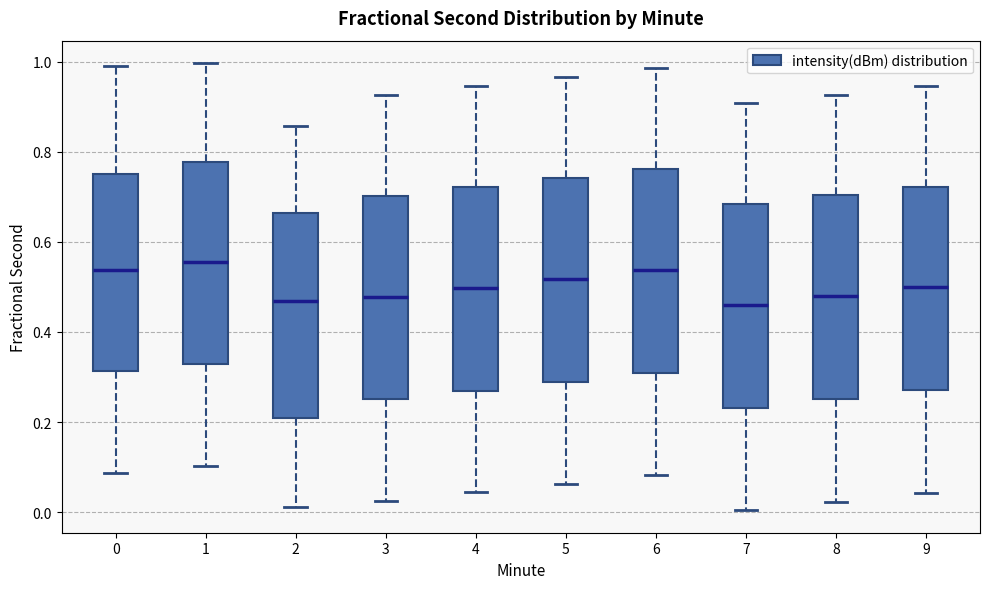

Where does the median line of the box at x = 8 sit on the y-axis? The values are not printed on the chart, so give them approximately, as read against the axis.

0.48